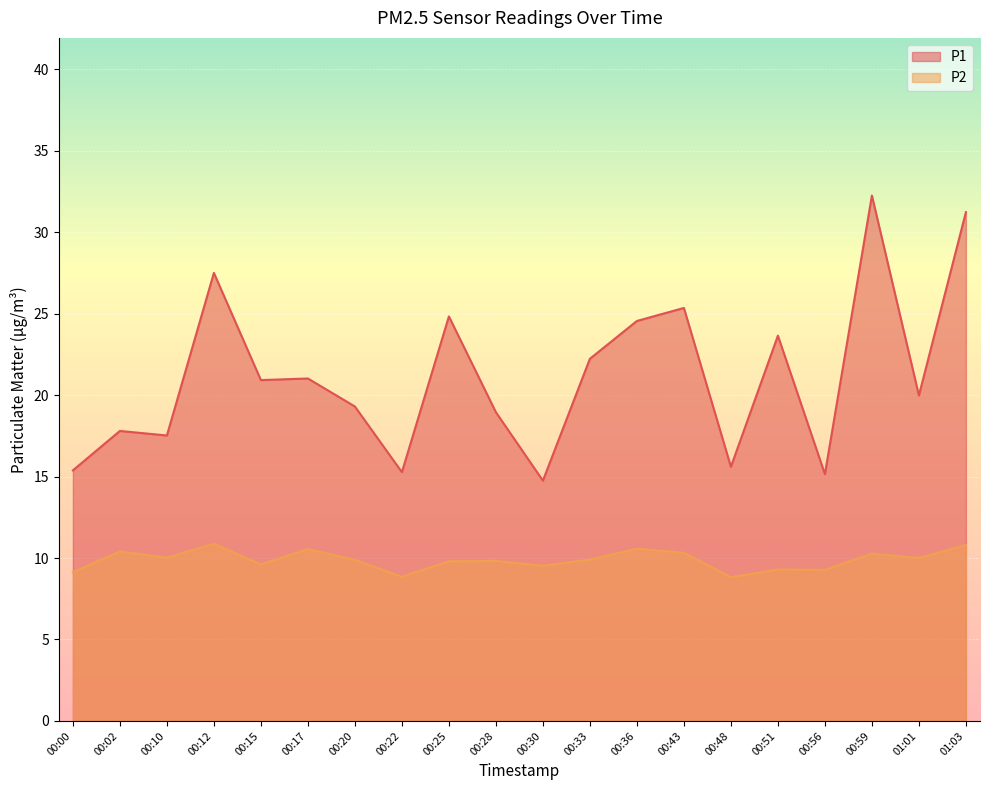

True or false: P1 and P2 cross at least once.

False